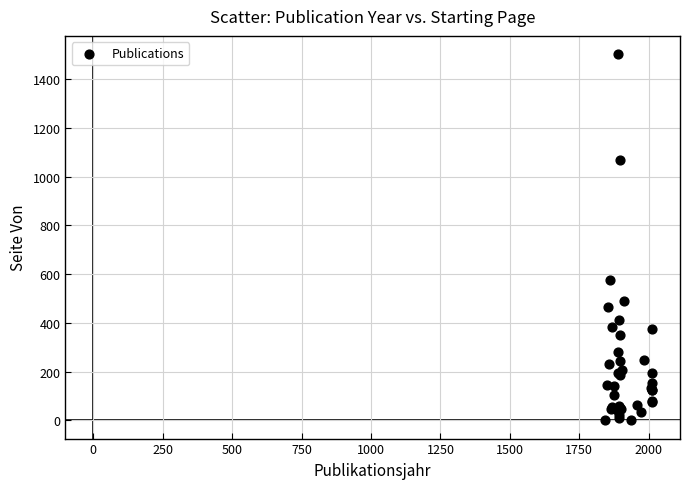

What Y value in the scatter plot is closest to 751?

577